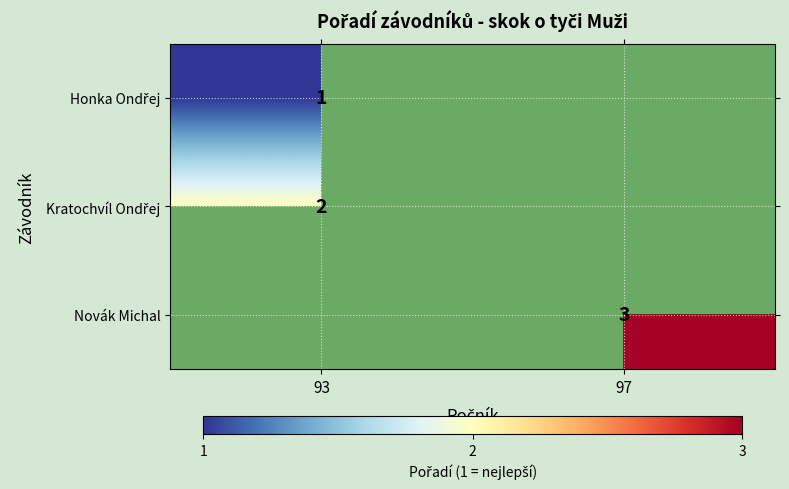

True or false: Novák Michal has a value of 3 at 97.

True